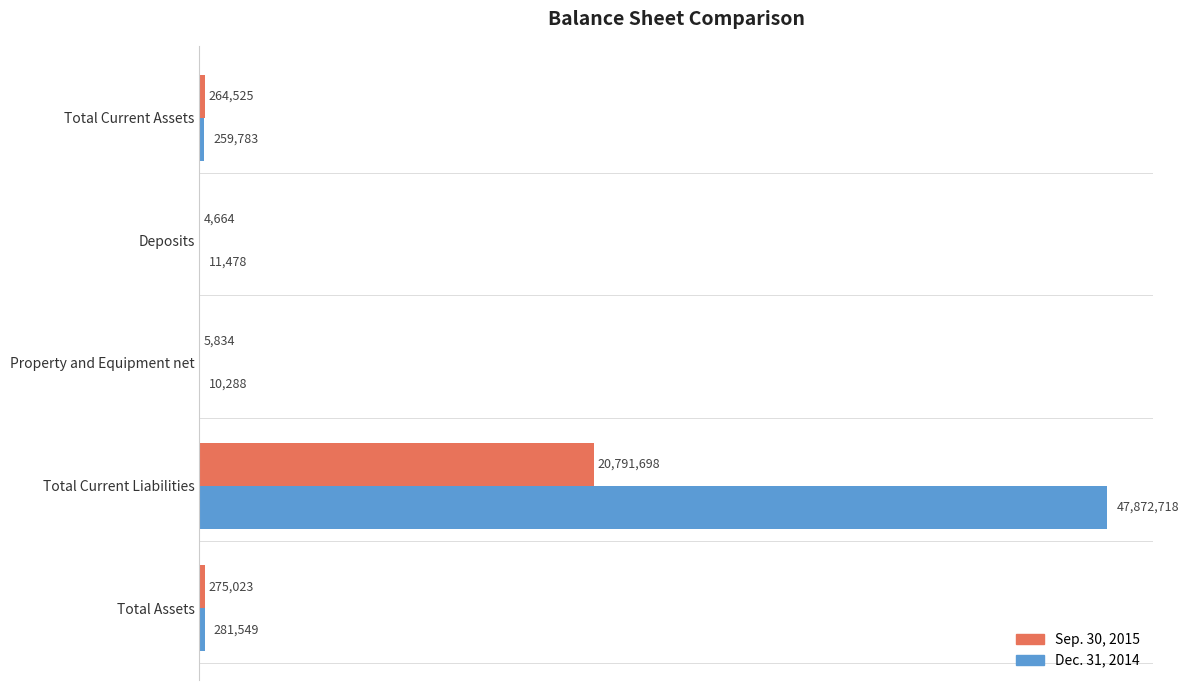

What is the value of the Dec. 31, 2014 bar at the 1st from the left?

259783